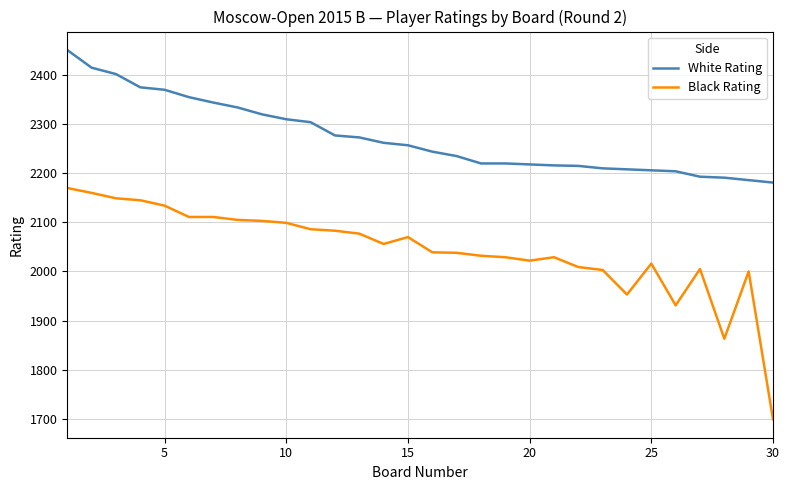

What is the highest value of the White Rating series?

2451